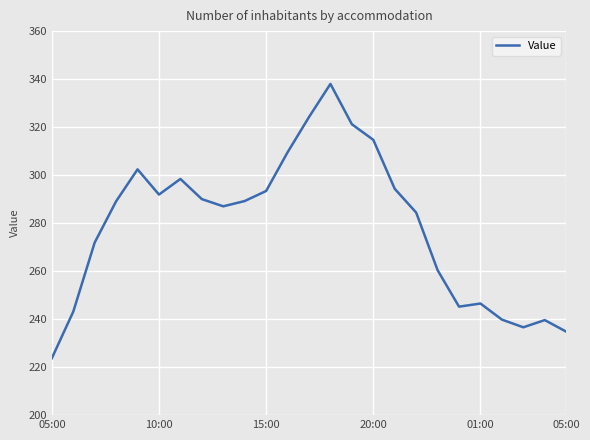

What is the minimum value shown in the chart?

223.7